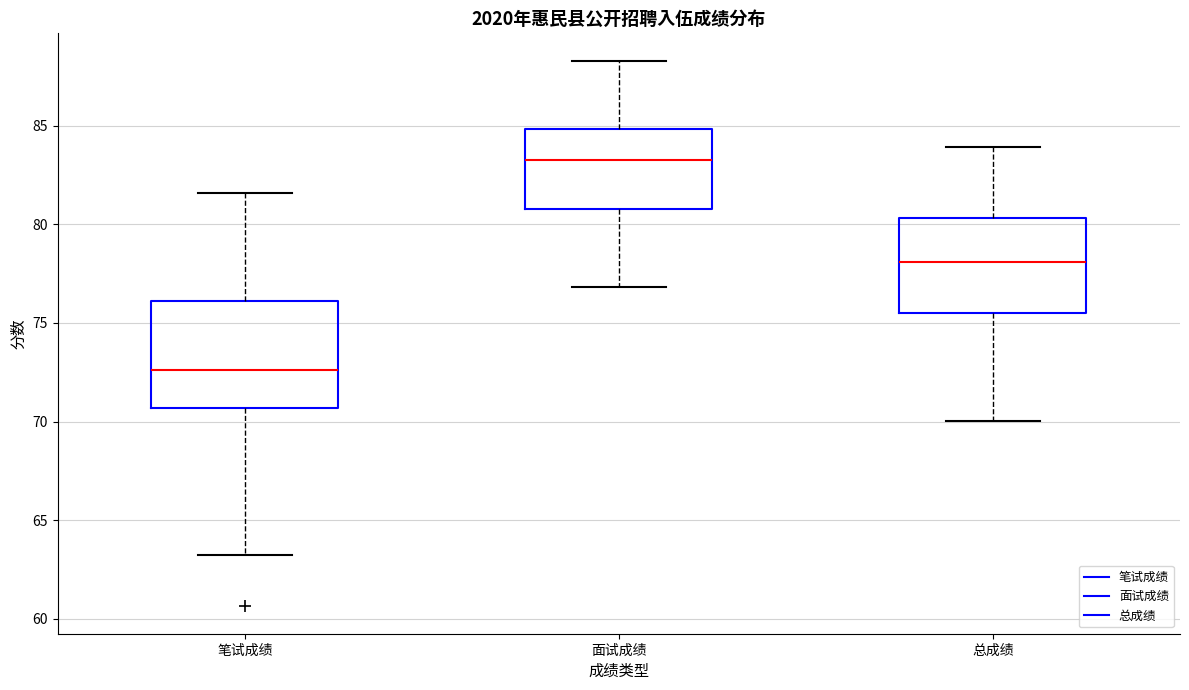

Reading left to right, transcribe this box plot: for each box, give where its median line is, the range the box spans, and where its two whiskers end, as read against the y-axis. The values are not printed on the chart, so give them approximately, as read against the axis.

笔试成绩: median 72.5, box 70.5 to 76.0, whiskers 63.0 to 81.5
面试成绩: median 83.5, box 81.0 to 85.0, whiskers 77.0 to 88.5
总成绩: median 78.0, box 75.5 to 80.5, whiskers 70.0 to 84.0